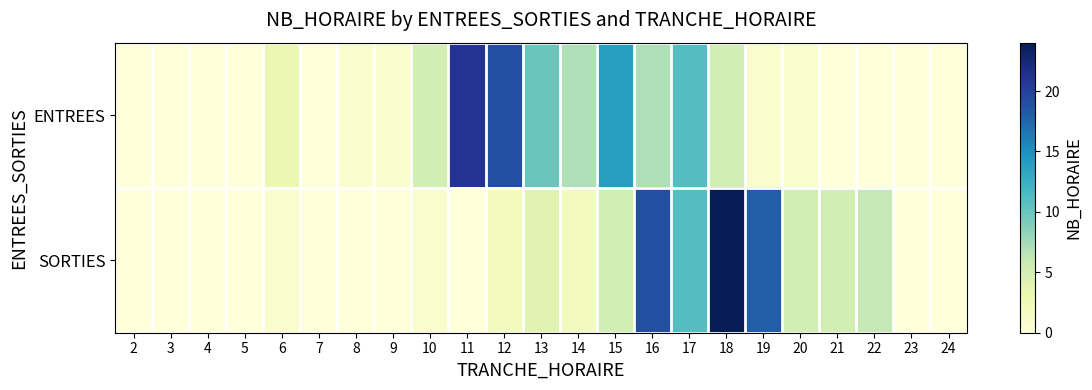

At which category is the sum across all series the highest?

18